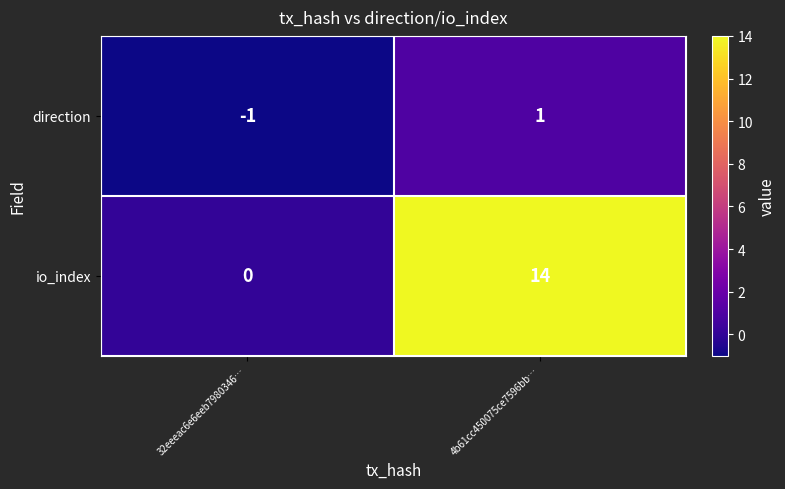

Reading right to left, list all the values displayed in this chart.

direction: 1	-1
io_index: 14	0